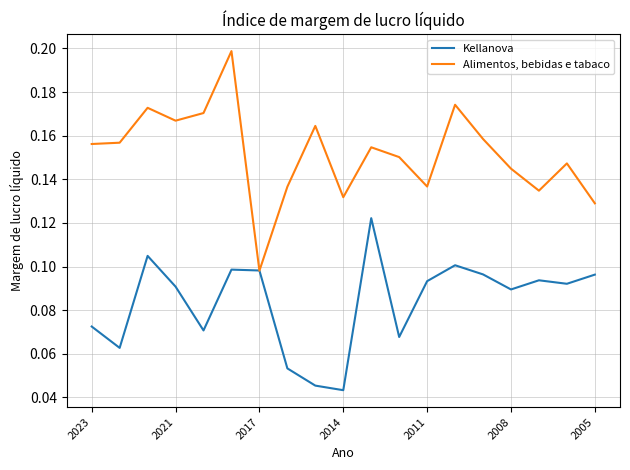

List the series in order of their overall mean, highest first.

Alimentos, bebidas e tabaco, Kellanova